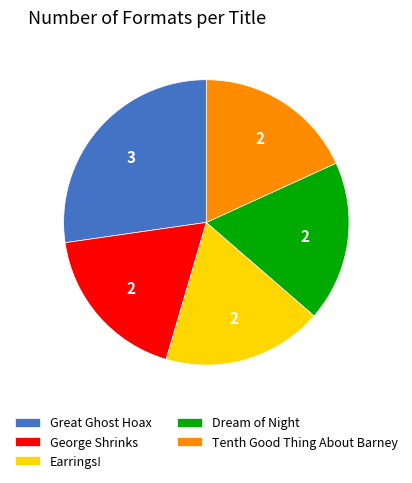

Combined, do George Shrinks and Tenth Good Thing About Barney account for over 50%?

No